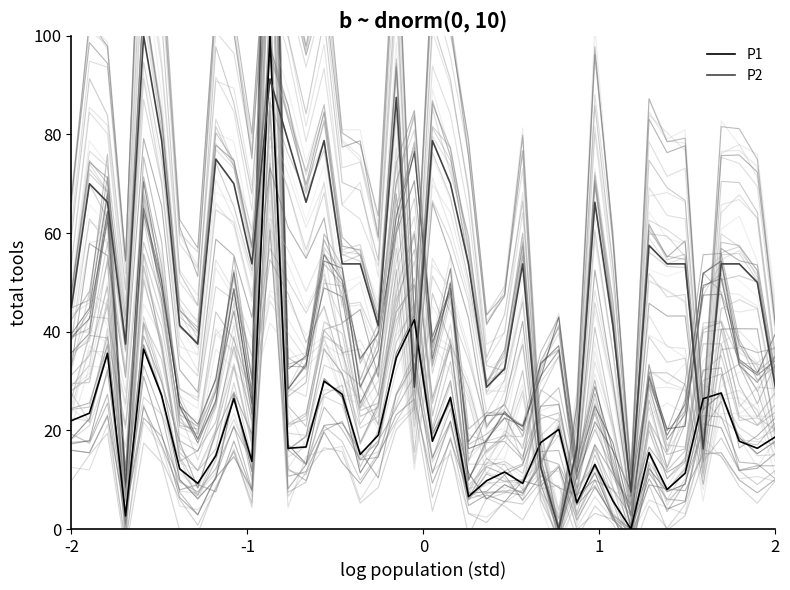

Is it true that P2 equals 6.1 at 2?

False